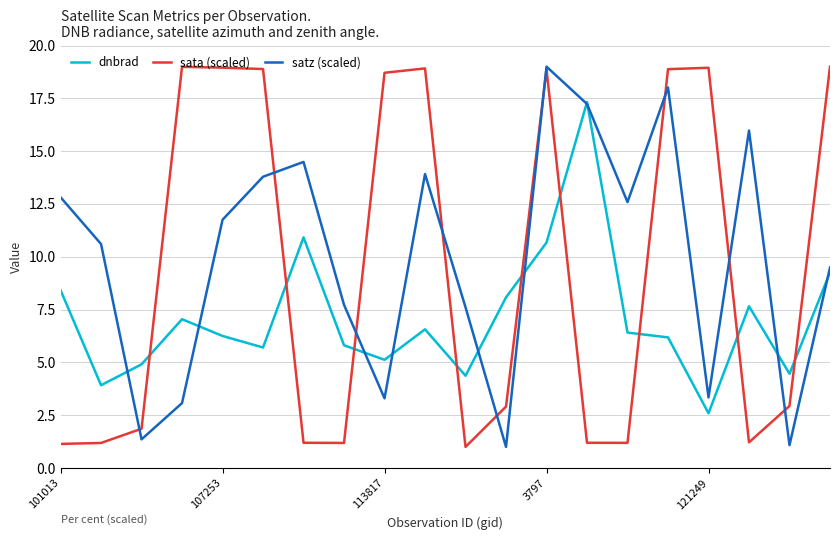

Rank the series by their average value, from highest to lowest.

satz (scaled), sata (scaled), dnbrad